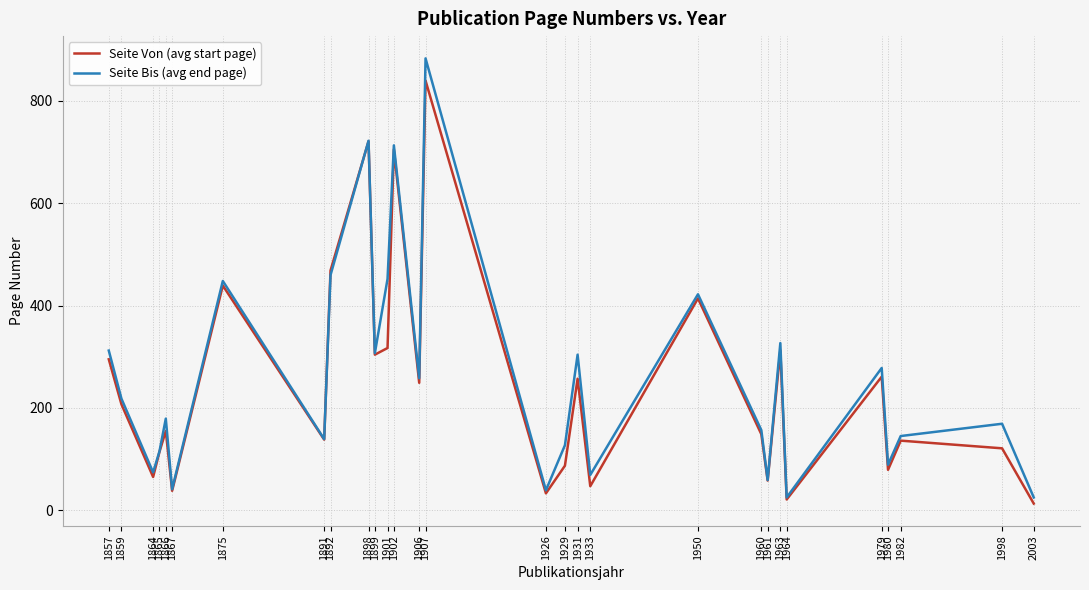

Which series has the widest spread of values?

Seite Bis (avg end page)